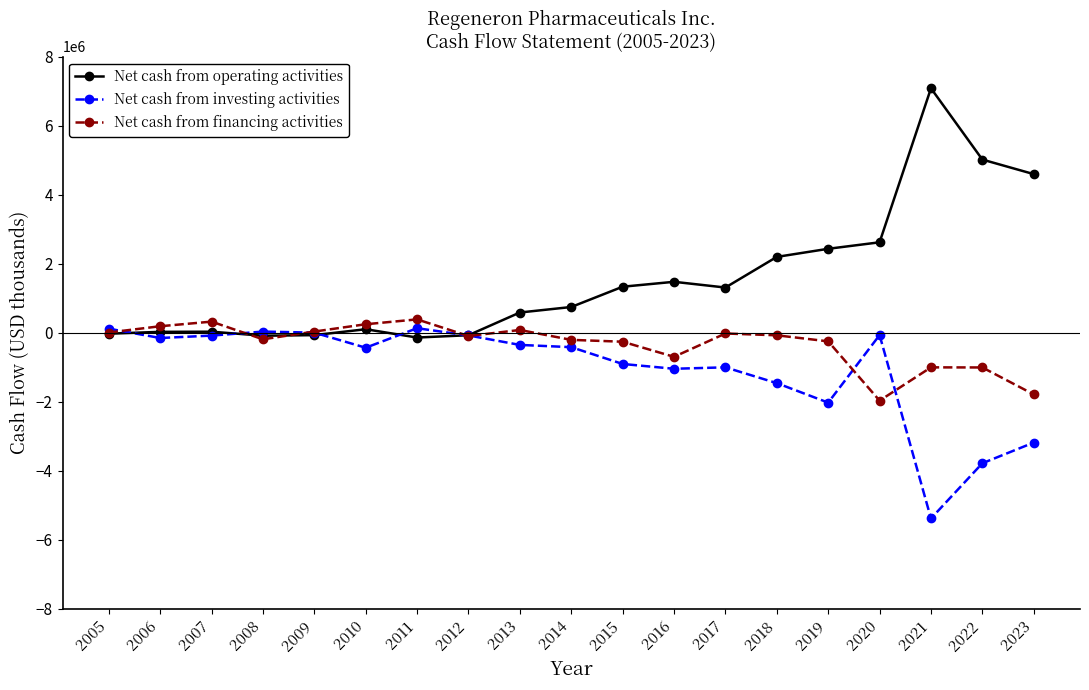

Is the value of Net cash from investing activities at 2008 greater than the value of Net cash from financing activities at 2022?

Yes